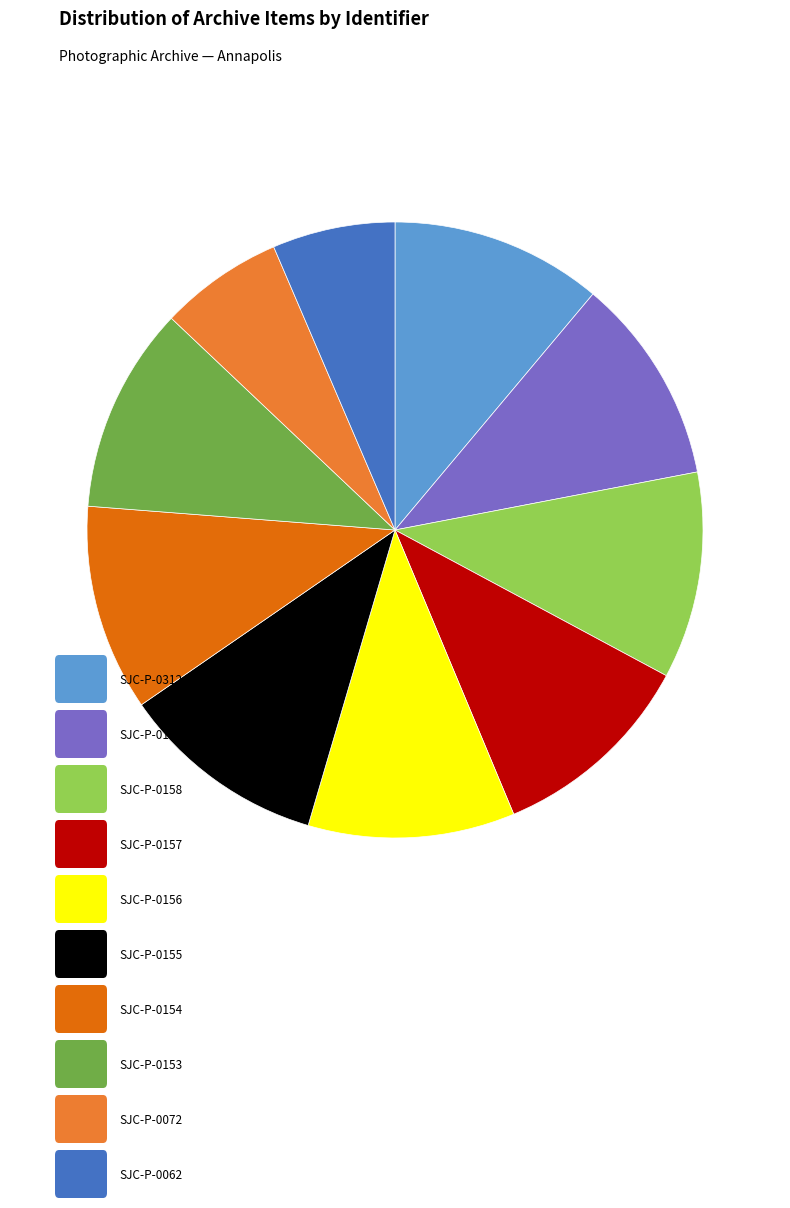

Is there any slice that represents more than half of the pie?

No